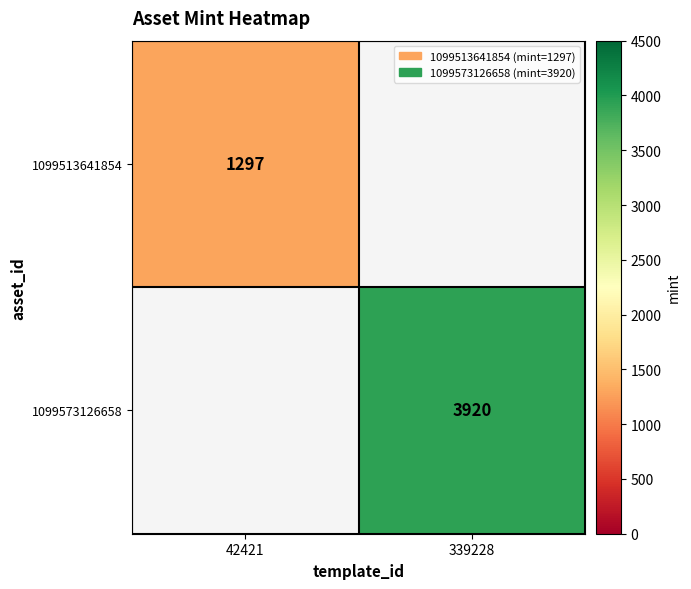

At which category does the chart reach its peak across all series?

339228